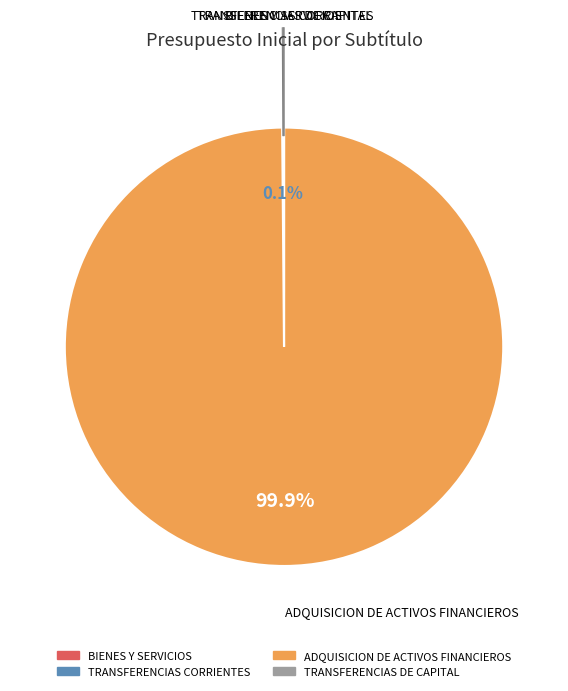

Is there any slice that represents more than half of the pie?

Yes